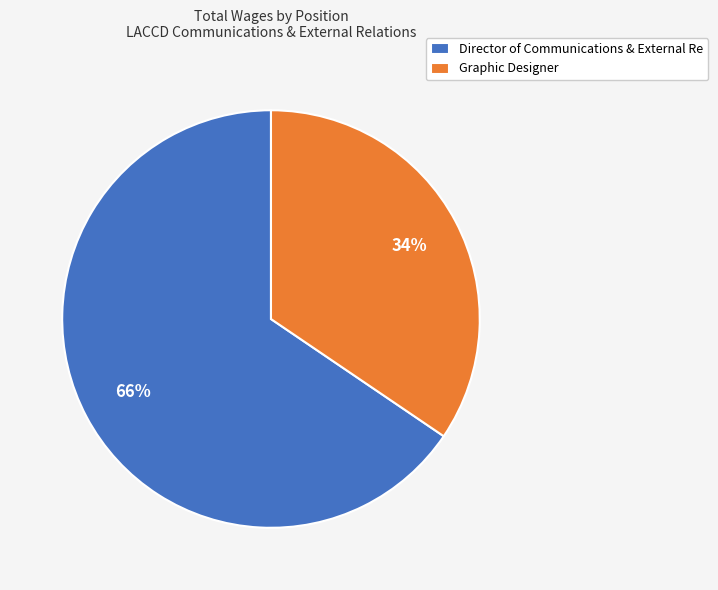

Rank the categories by value from lowest to highest.

Graphic Designer, Director of Communications & External Re